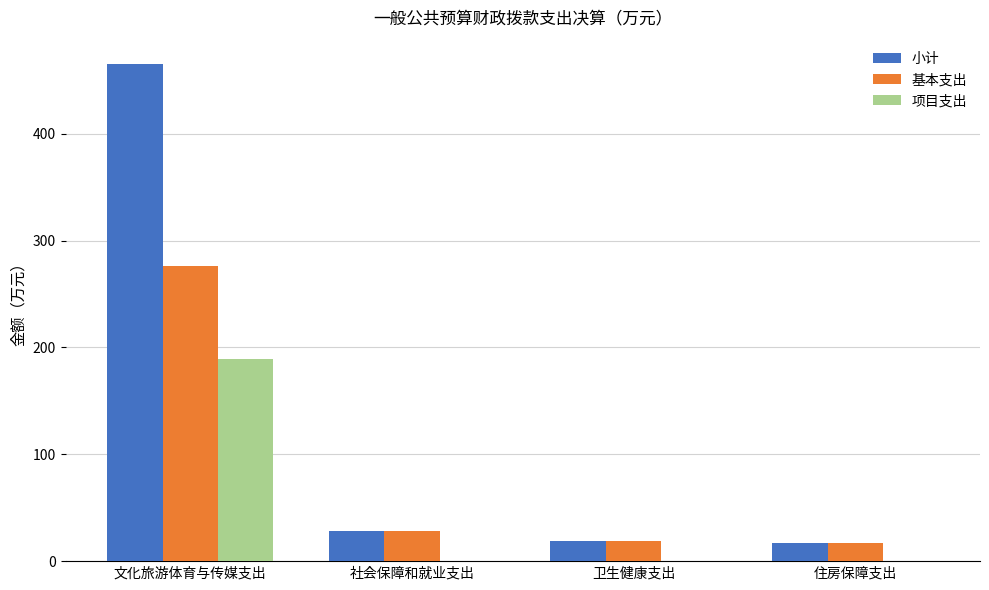

What is the sum of all 小计 values?

529.0